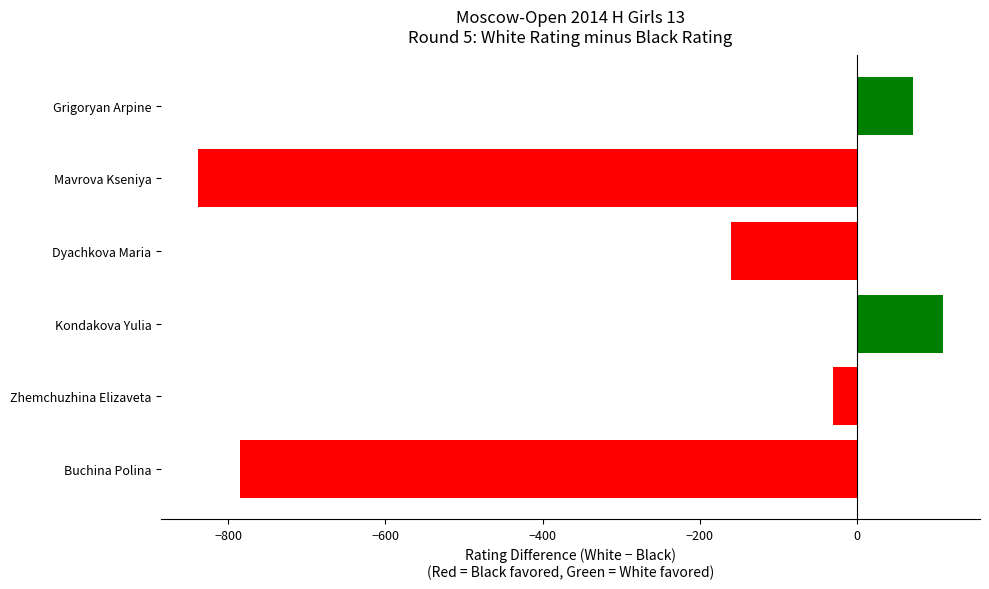

How many distinct data groups are displayed?

1